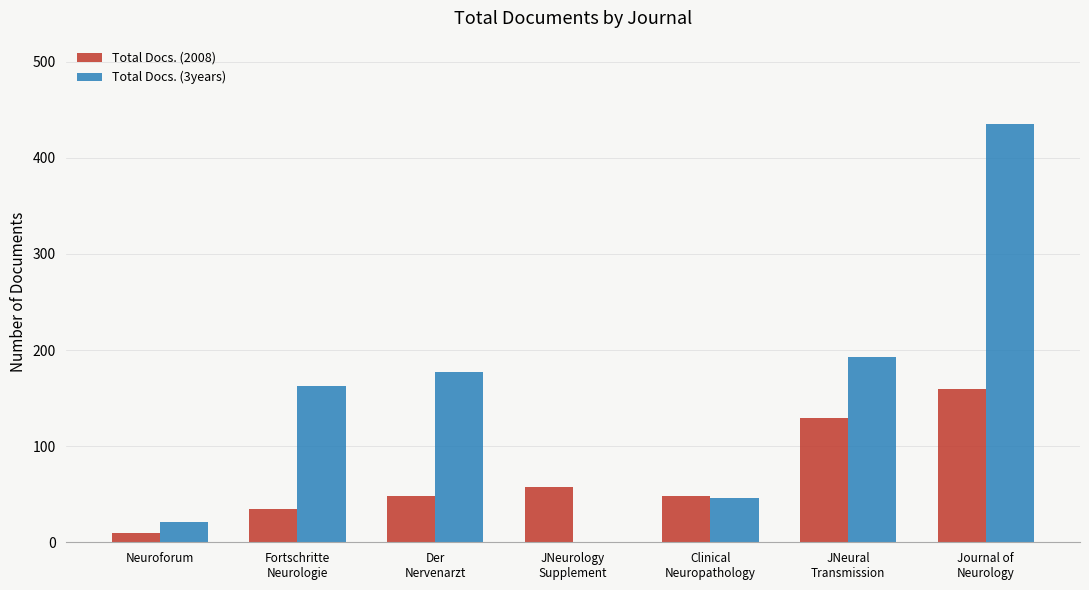

Reading left to right, list all the values displayed in this chart.

Total Docs. (2008): Neuroforum=10	Fortschritte
Neurologie=35	Der
Nervenarzt=48	JNeurology
Supplement=58	Clinical
Neuropathology=48	JNeural
Transmission=129	Journal of
Neurology=159
Total Docs. (3years): Neuroforum=21	Fortschritte
Neurologie=163	Der
Nervenarzt=177	JNeurology
Supplement=0	Clinical
Neuropathology=46	JNeural
Transmission=193	Journal of
Neurology=435